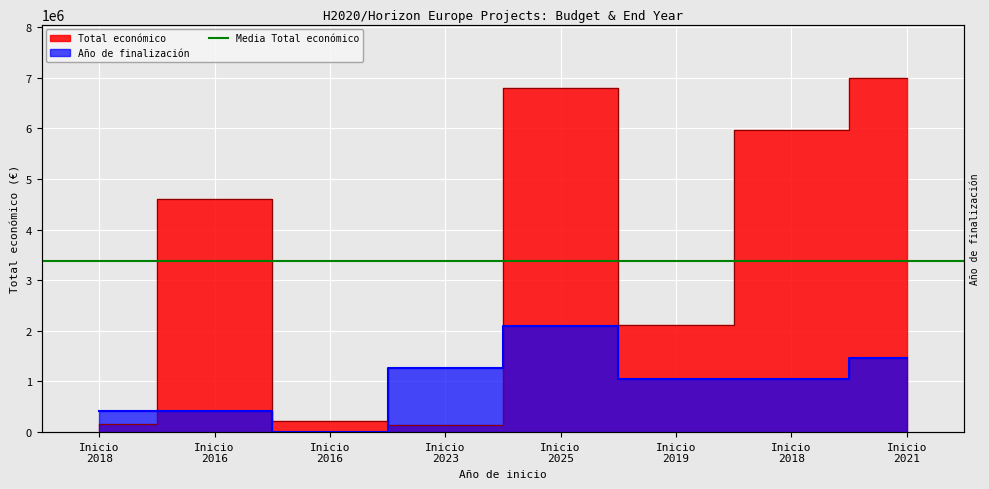

List the series in order of their peak value, highest first.

Total económico, Año de finalización